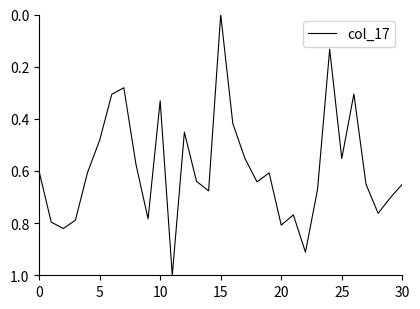

What is the difference between the maximum and minimum values?

1.0